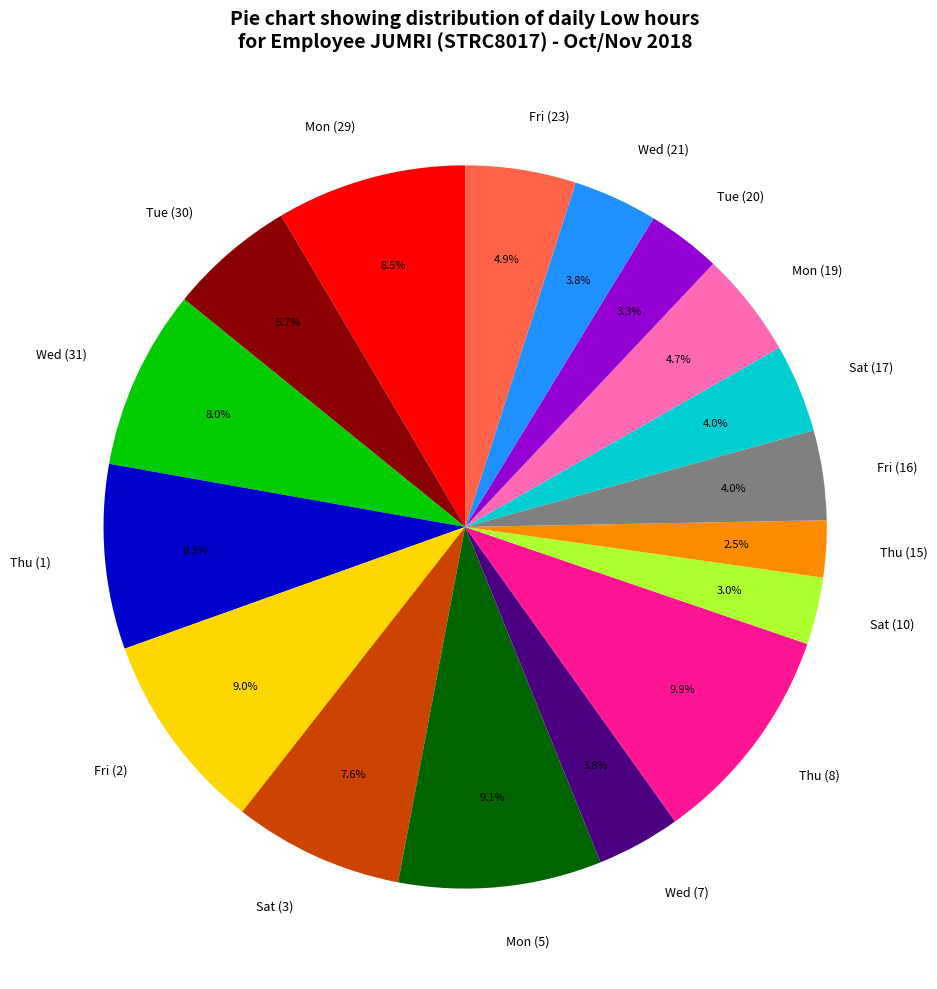

What percentage is the Tue (20) slice, to the nearest percent?

3%